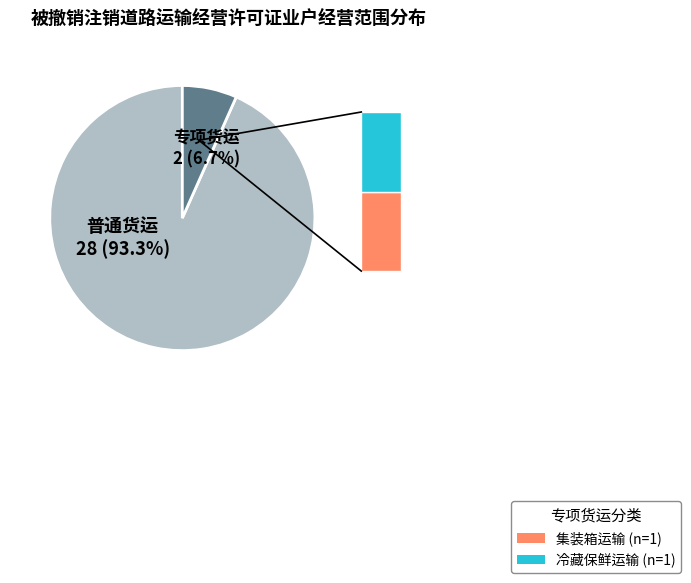

Is there any slice that represents more than half of the pie?

Yes